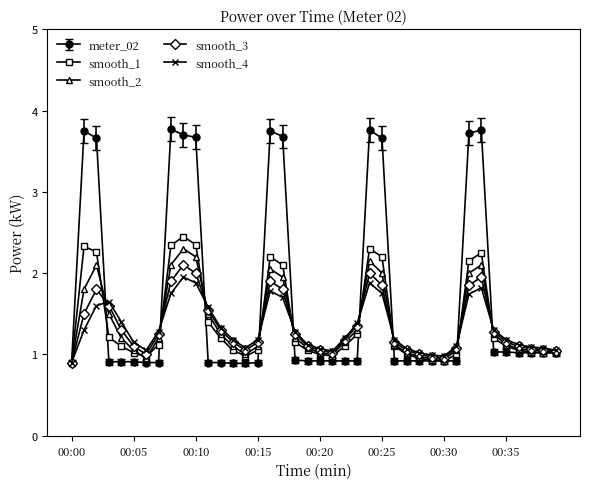

What are all the series names shown in the legend?

meter_02, smooth_1, smooth_2, smooth_3, smooth_4